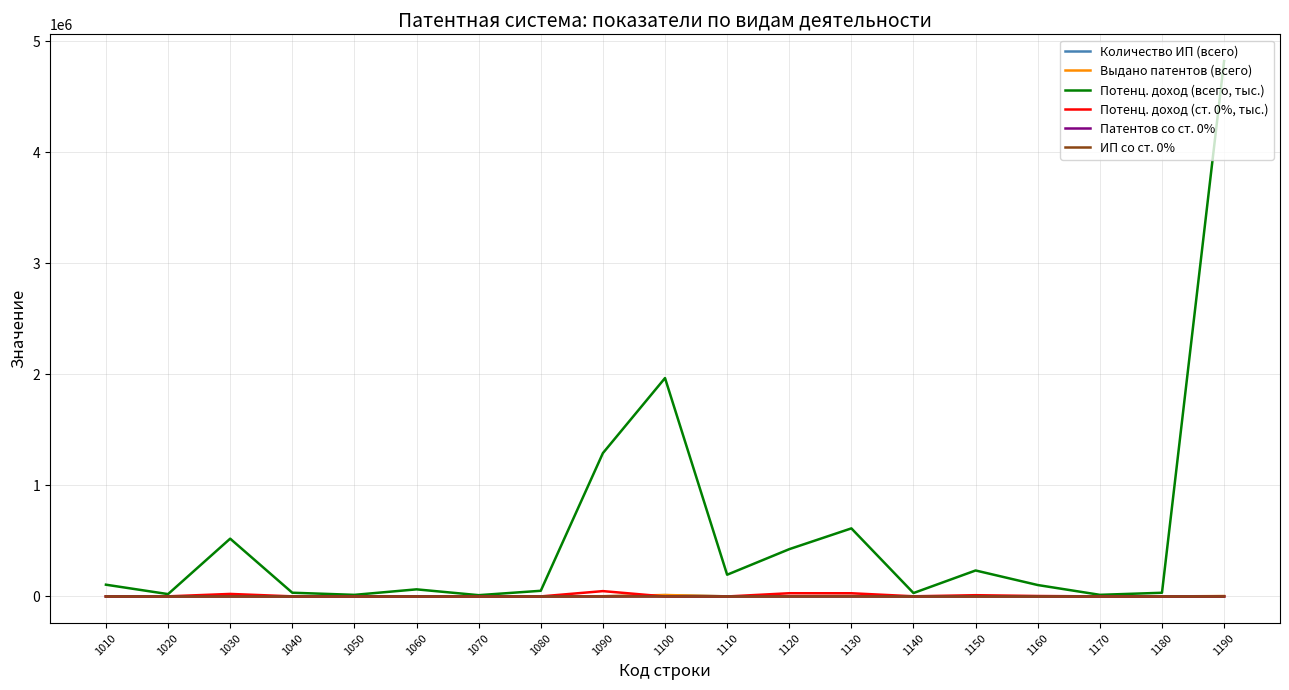

What value does the ИП со ст. 0% series have at 1090?

70